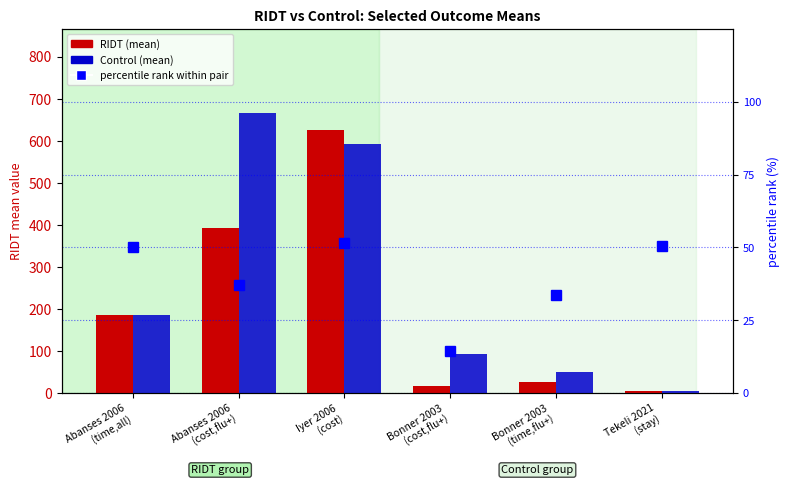

Reading left to right, list all the values displayed in this chart.

RIDT (mean): Abanses 2006
(time,all)=185.0	Abanses 2006
(cost,flu+)=393.0	Iyer 2006
(cost)=625.0	Bonner 2003
(cost,flu+)=15.7	Bonner 2003
(time,flu+)=25.0	Tekeli 2021
(stay)=5.0
Control (mean): Abanses 2006
(time,all)=185.0	Abanses 2006
(cost,flu+)=666.0	Iyer 2006
(cost)=592.0	Bonner 2003
(cost,flu+)=92.4	Bonner 2003
(time,flu+)=49.0	Tekeli 2021
(stay)=4.9
percentile rank within pair: Abanses 2006
(time,all)=50.0	Abanses 2006
(cost,flu+)=37.1	Iyer 2006
(cost)=51.4	Bonner 2003
(cost,flu+)=14.5	Bonner 2003
(time,flu+)=33.8	Tekeli 2021
(stay)=50.5